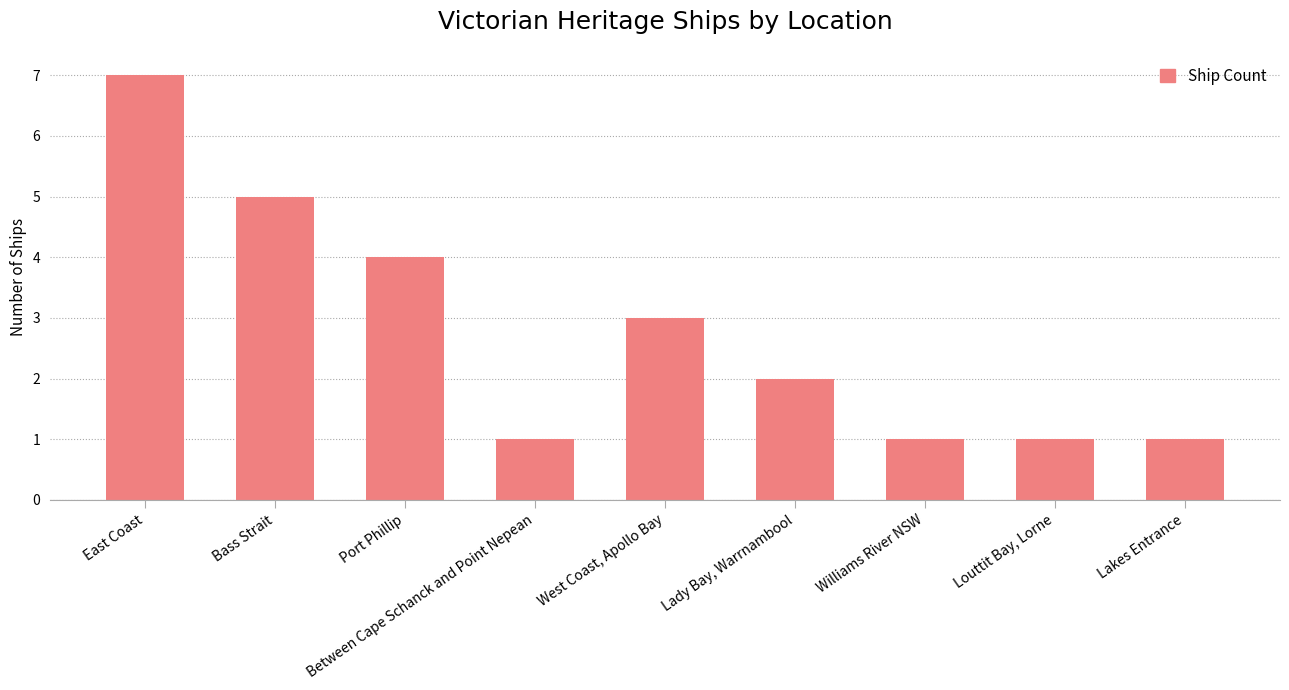

Reading left to right, what are all the values shown in this chart?

7	5	4	1	3	2	1	1	1